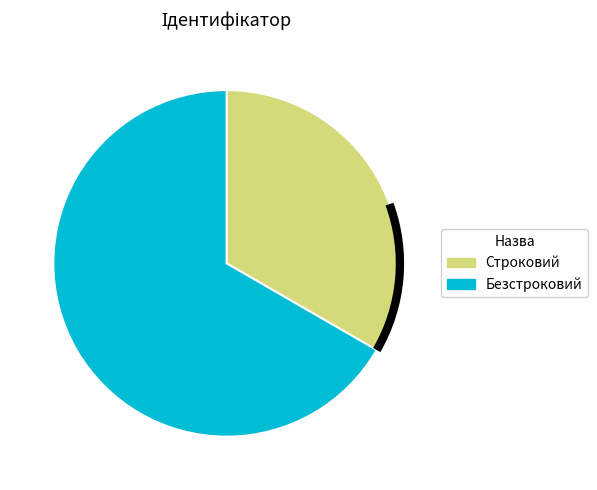

Combined, do Строковий and Безстроковий account for over 50%?

Yes